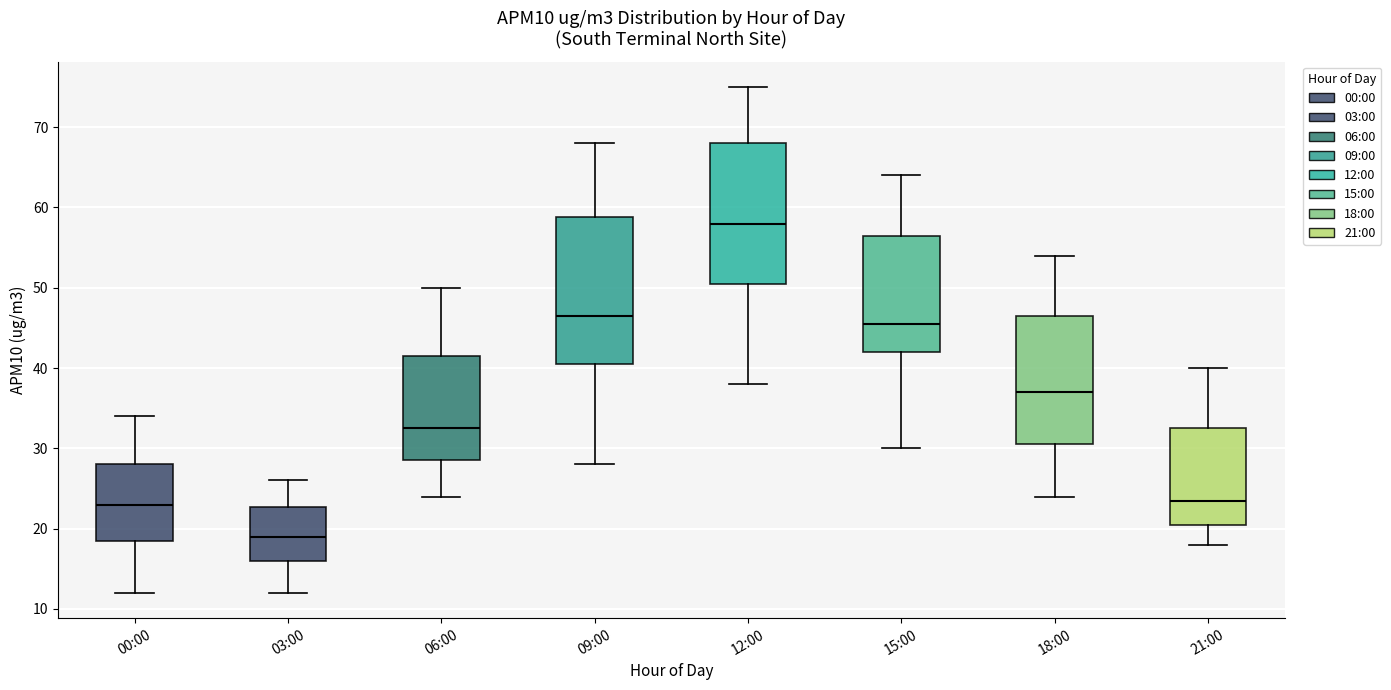

Where does the lower whisker of the box for 03:00 end on the y-axis? The values are not printed on the chart, so give them approximately, as read against the axis.

12